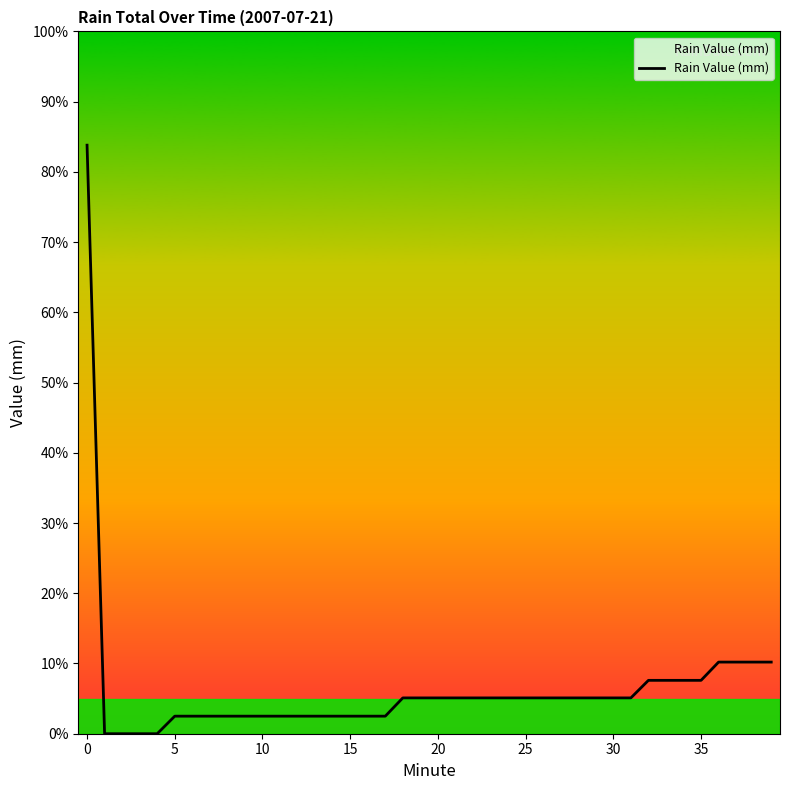

Does the chart have visible grid lines?

No